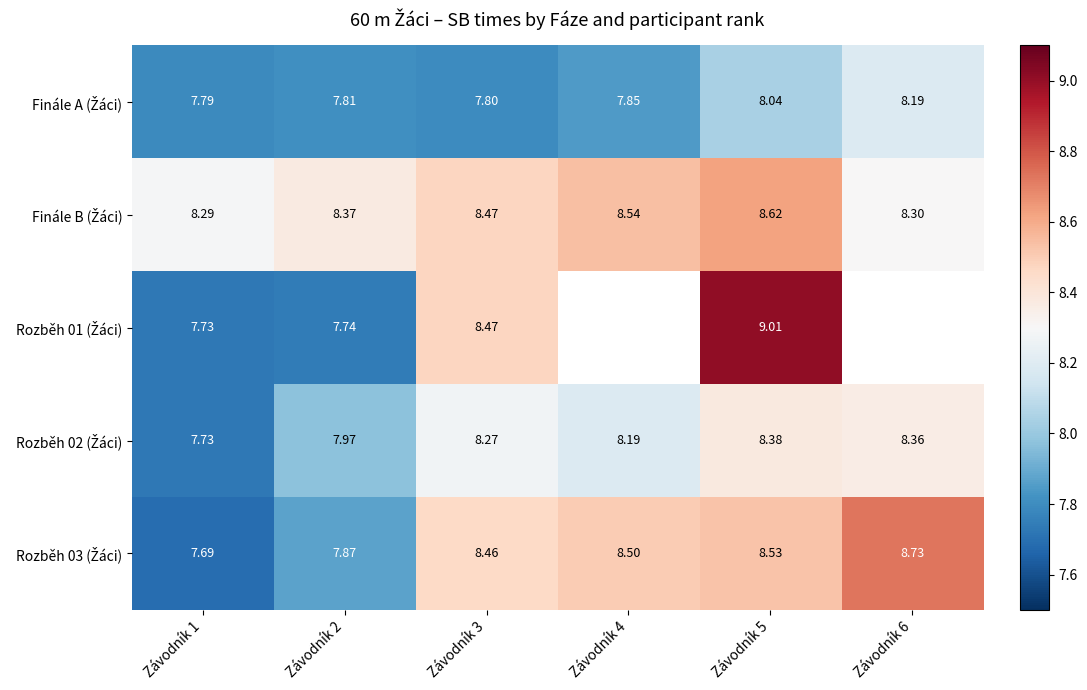

The value of Rozběh 02 (Žáci) at Závodník 6 is 1.8. True or false?

False